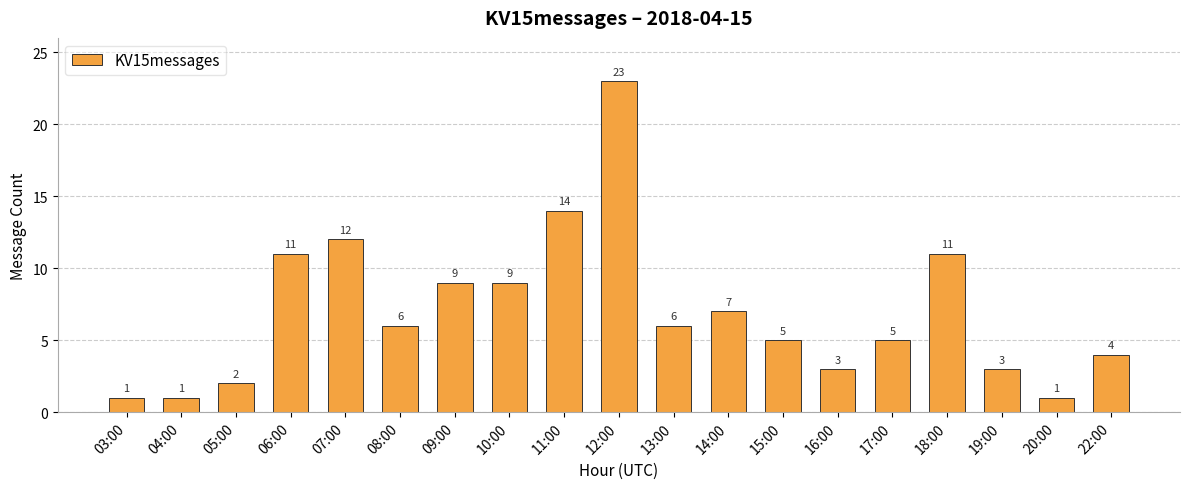

Reading right to left, list all the values displayed in this chart.

4	1	3	11	5	3	5	7	6	23	14	9	9	6	12	11	2	1	1